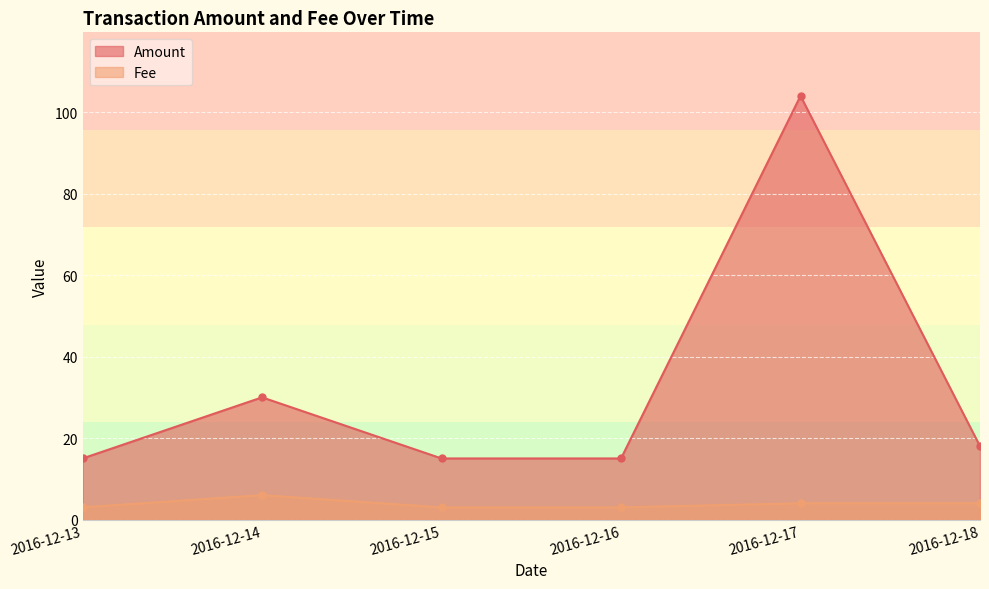

What are all the series names shown in the legend?

Amount, Fee